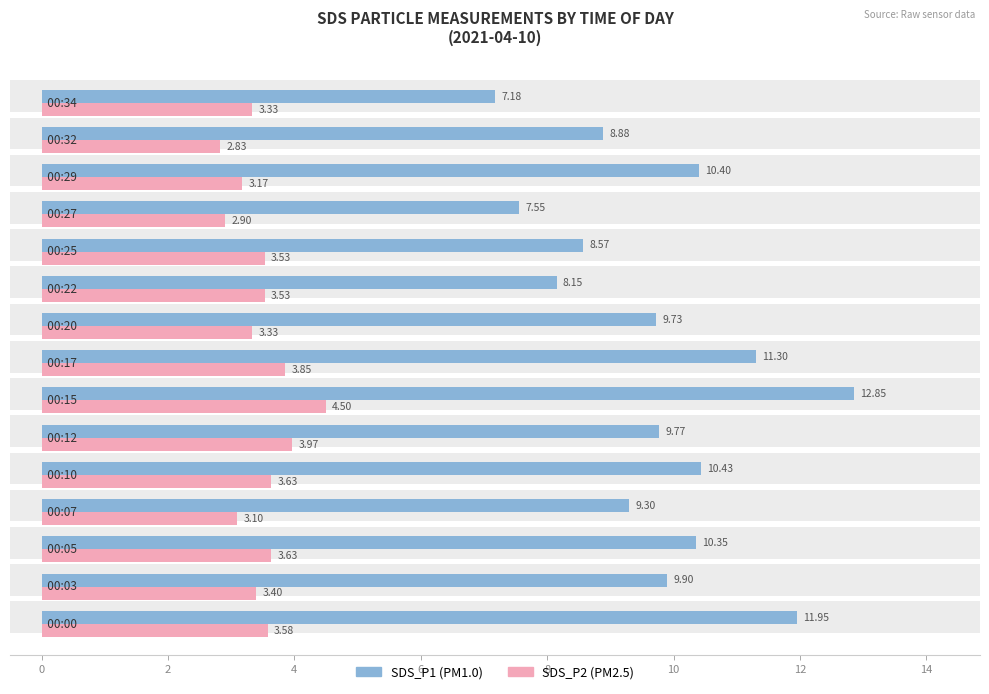

Rank the series by their maximum value, from lowest to highest.

SDS_P2, SDS_P1